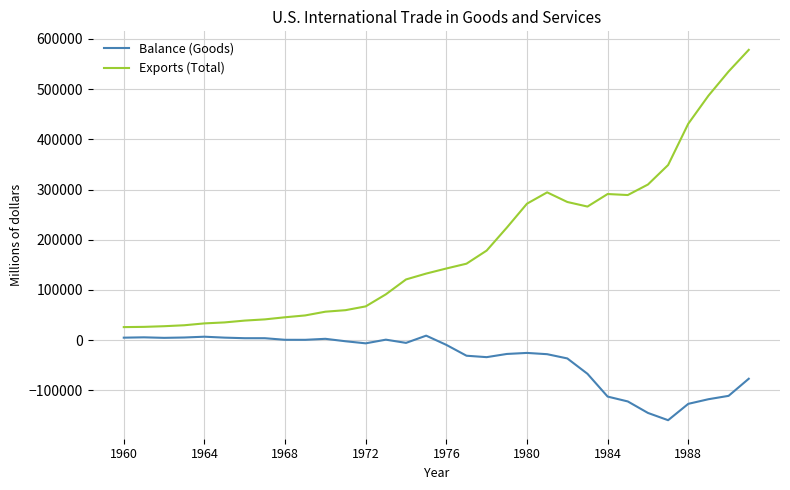

What is the average value of the Exports (Total) series?

186173